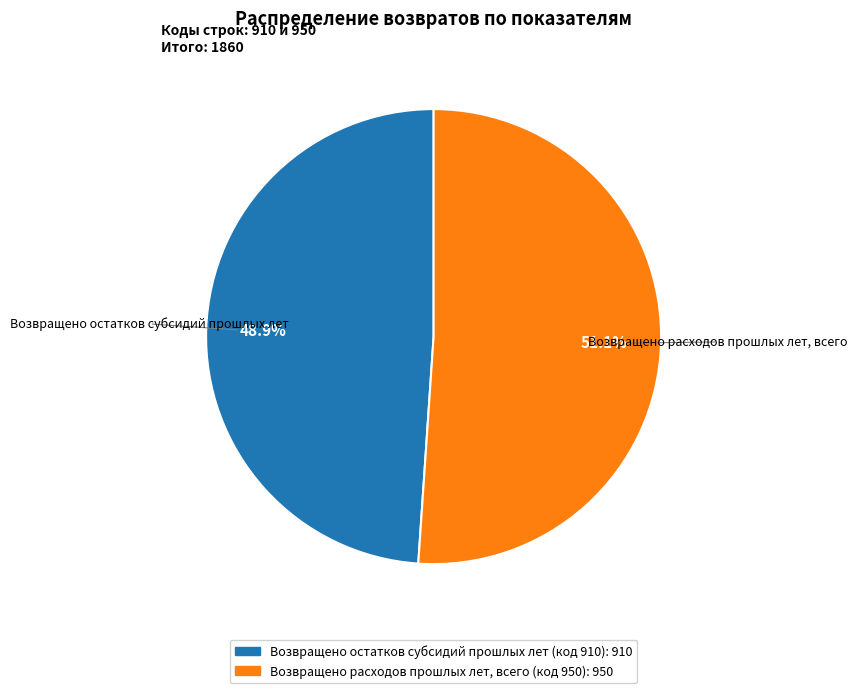

Approximately how many times larger is the value at Возвращено остатков субсидий прошлых лет compared to Возвращено расходов прошлых лет, всего?

1.0